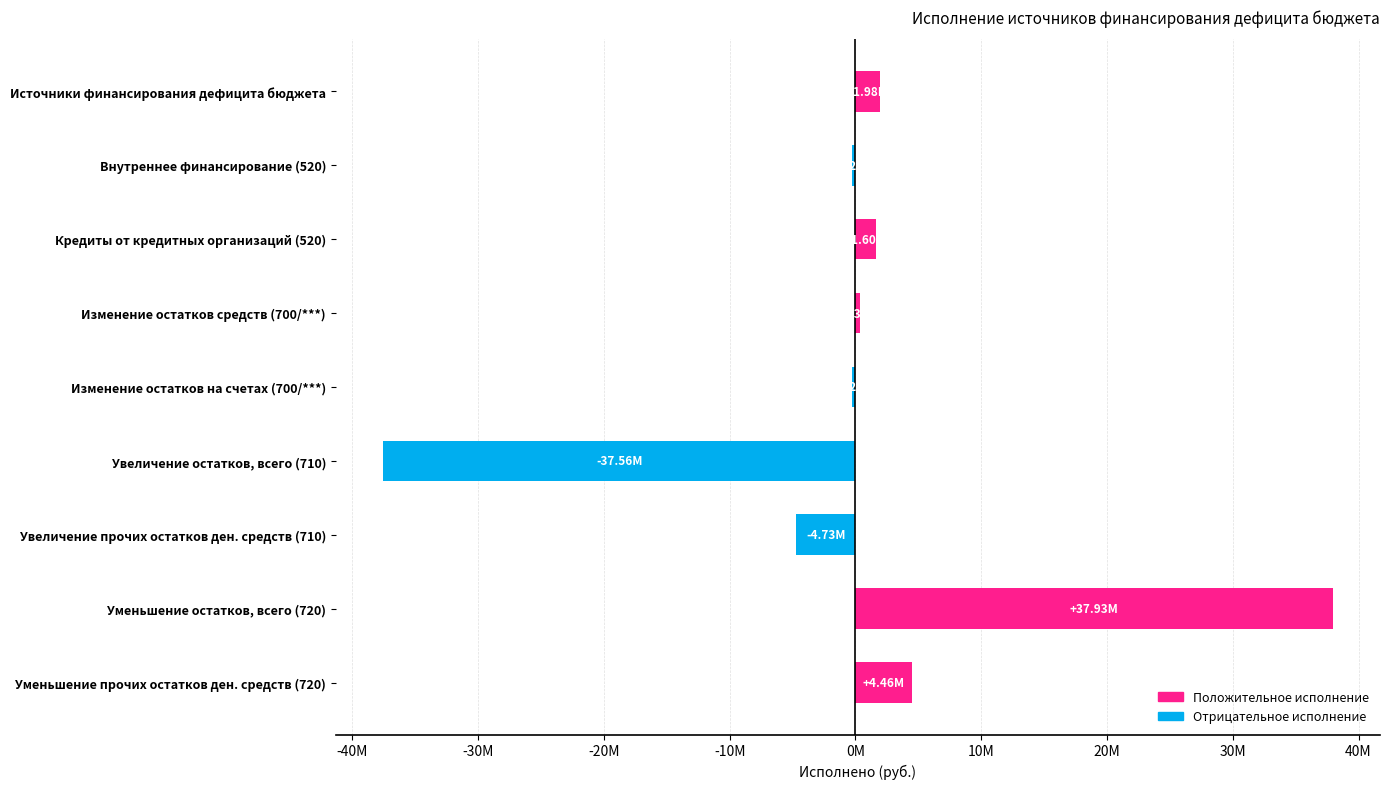

Does the chart contain stacked bars?

No